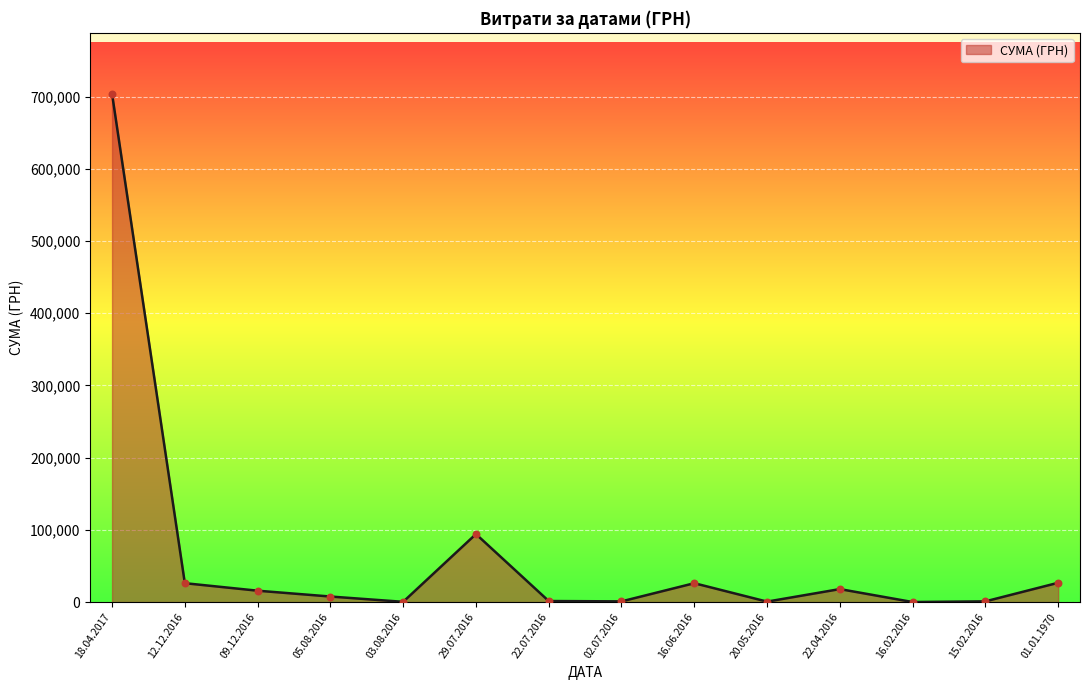

What is the ratio of the value at 09.12.2016 to the value at 01.01.1970?

0.6